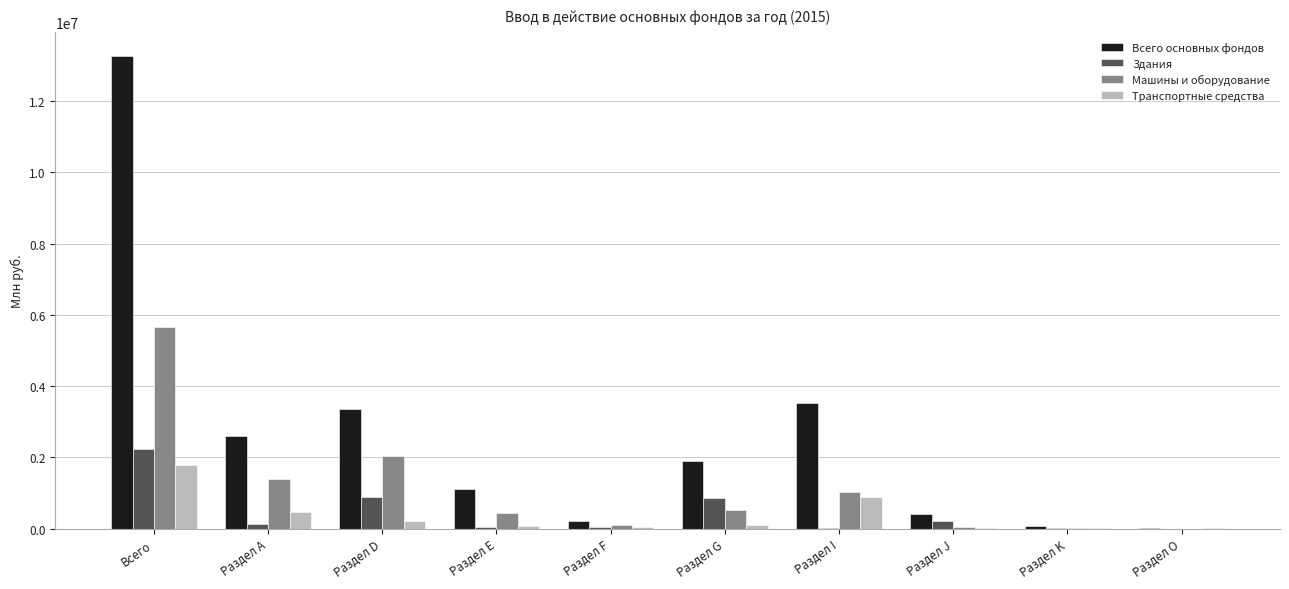

Which series has the largest total across all categories?

Всего основных фондов